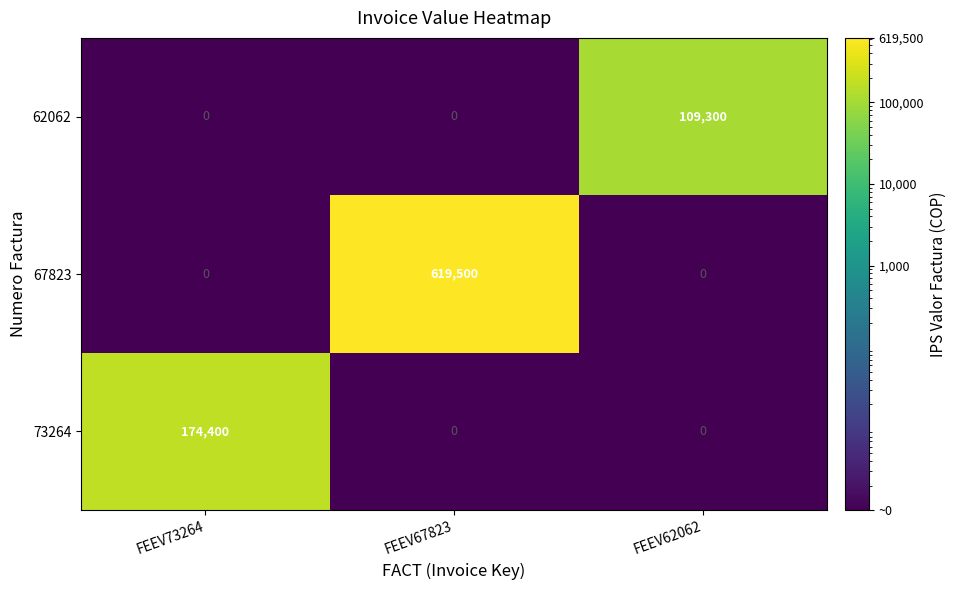

Rank the series by their maximum value, from lowest to highest.

62062, 73264, 67823